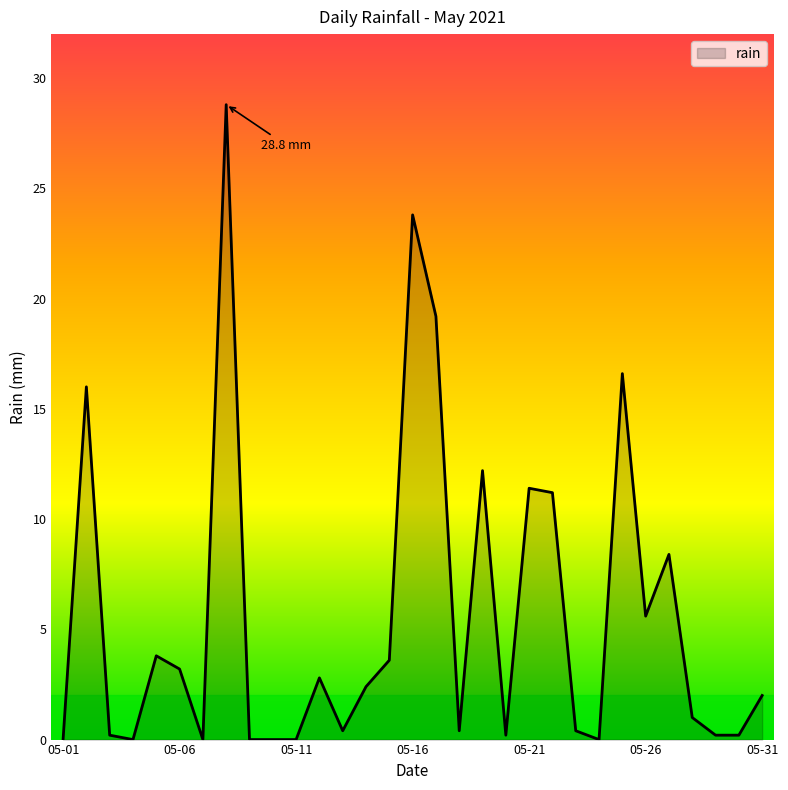

What is the greatest value displayed?

28.8